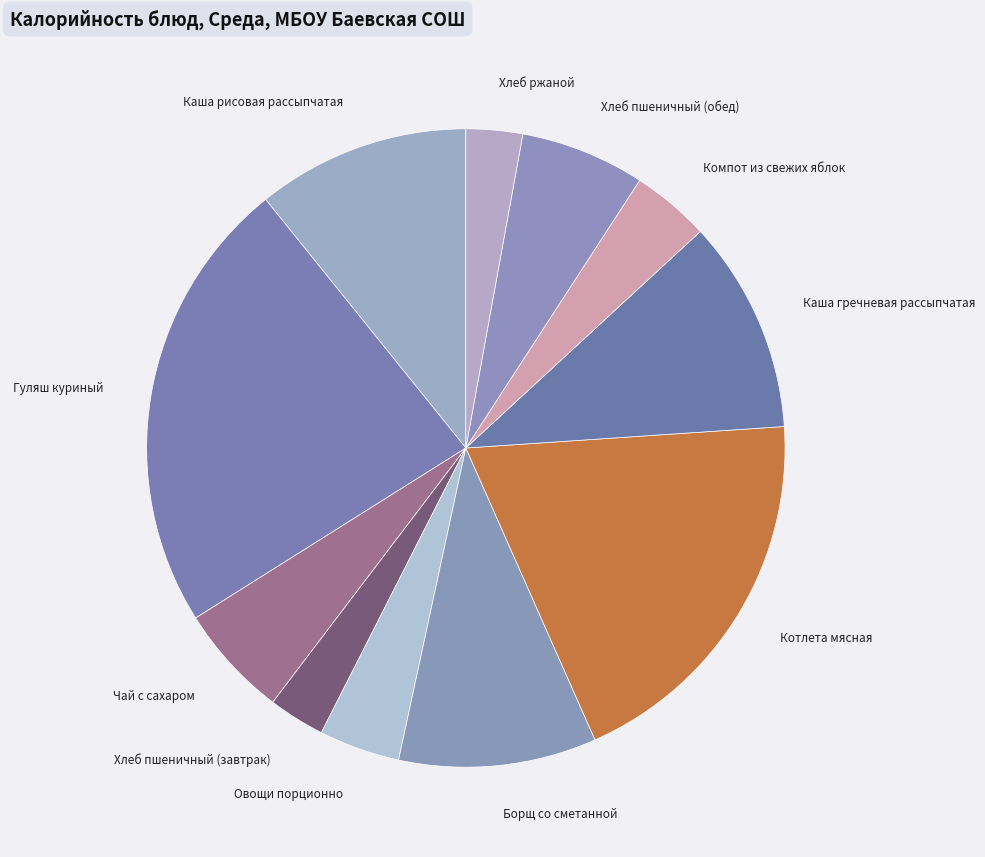

Count the number of slices in the pie.

11